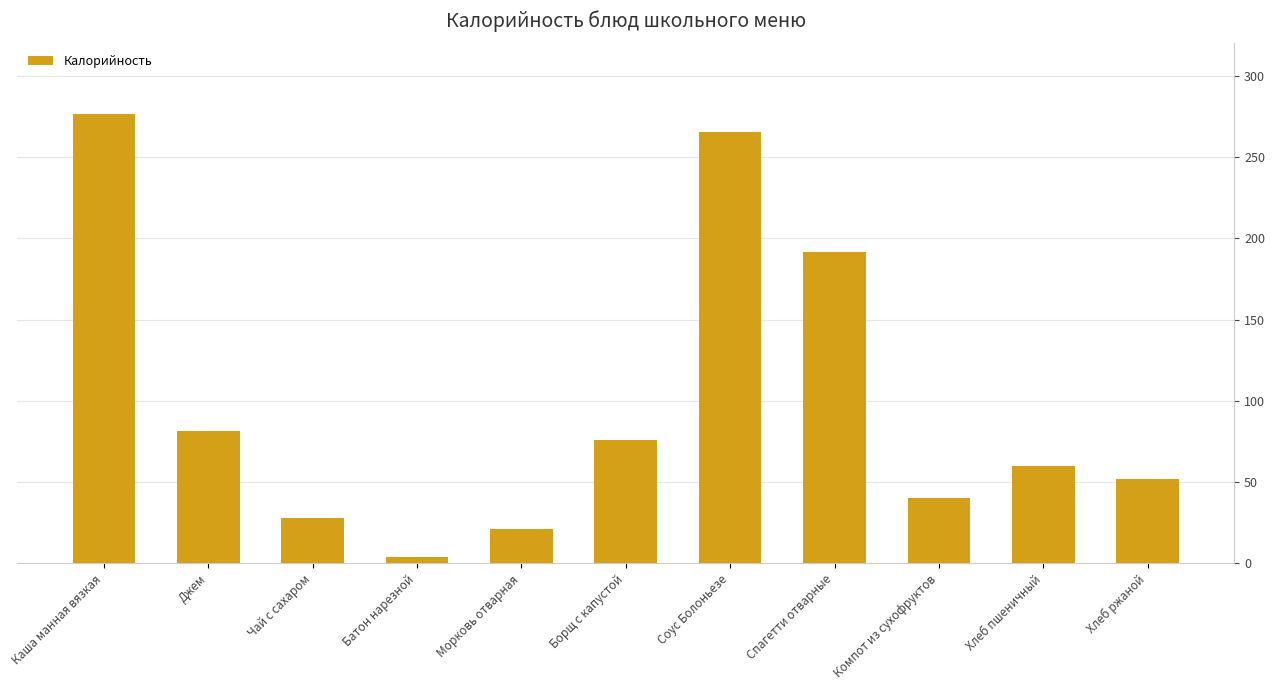

How many bars are there in total?

11